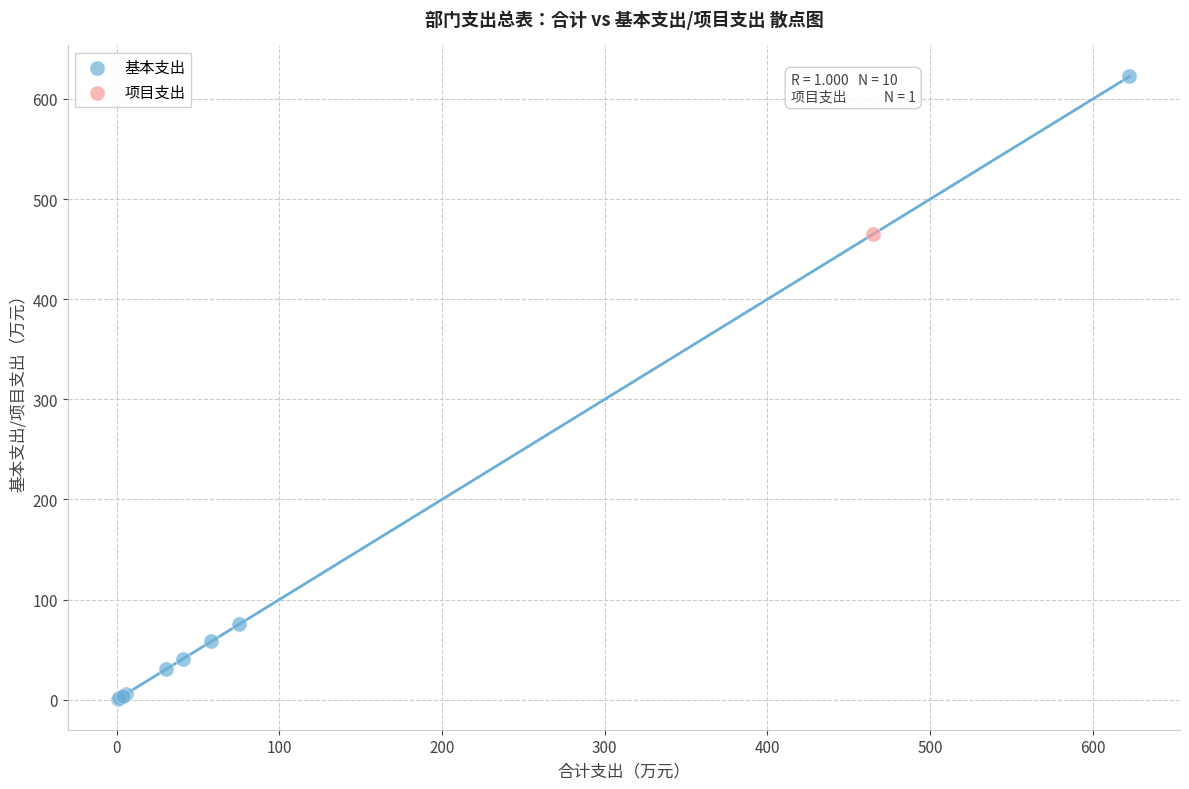

What are all the series names shown in the legend?

基本支出, 项目支出